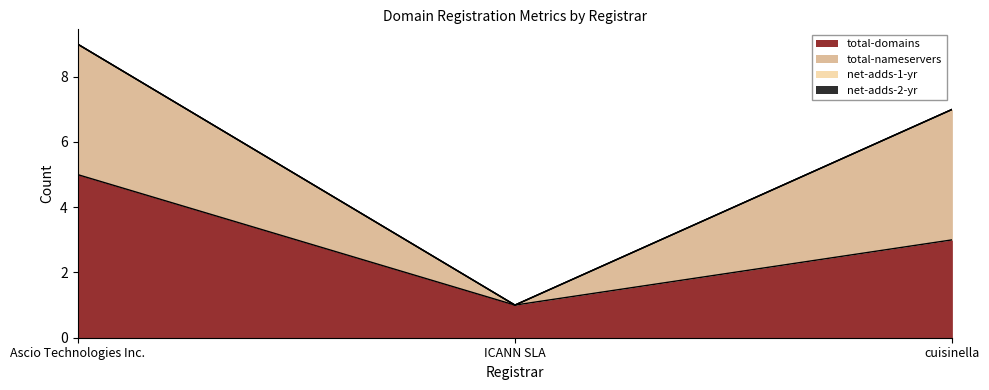

Which has a higher value, ICANN SLA or cuisinella?

cuisinella